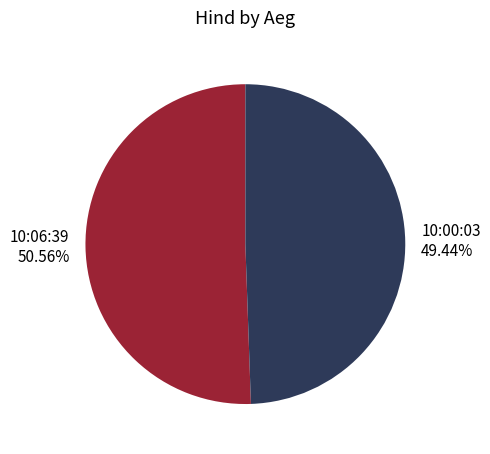

Rank the categories by value from highest to lowest.

10:06:39, 10:00:03